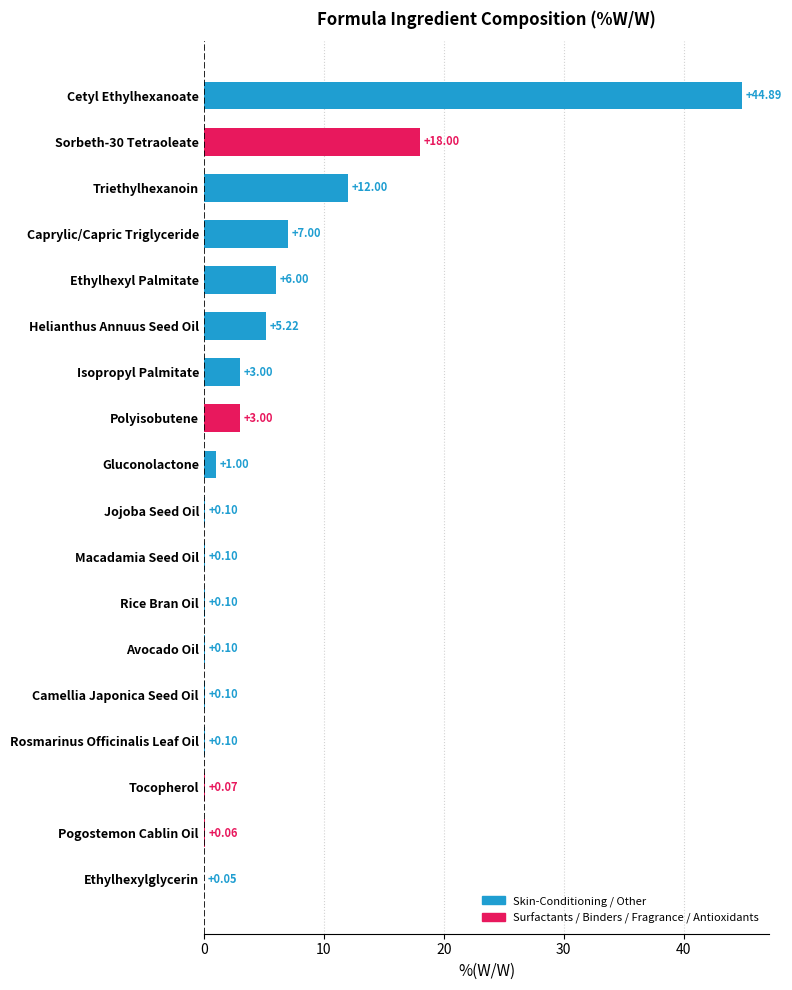

What is the sum of all values?

100.9